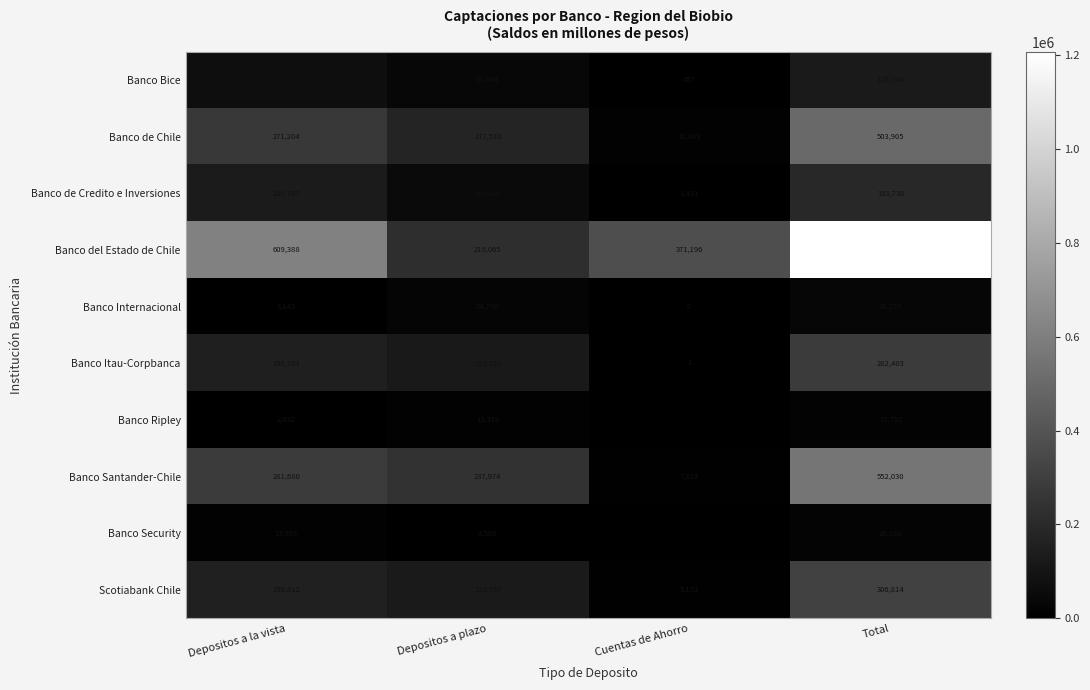

Which category has the highest value in the Banco Santander-Chile series?

Total